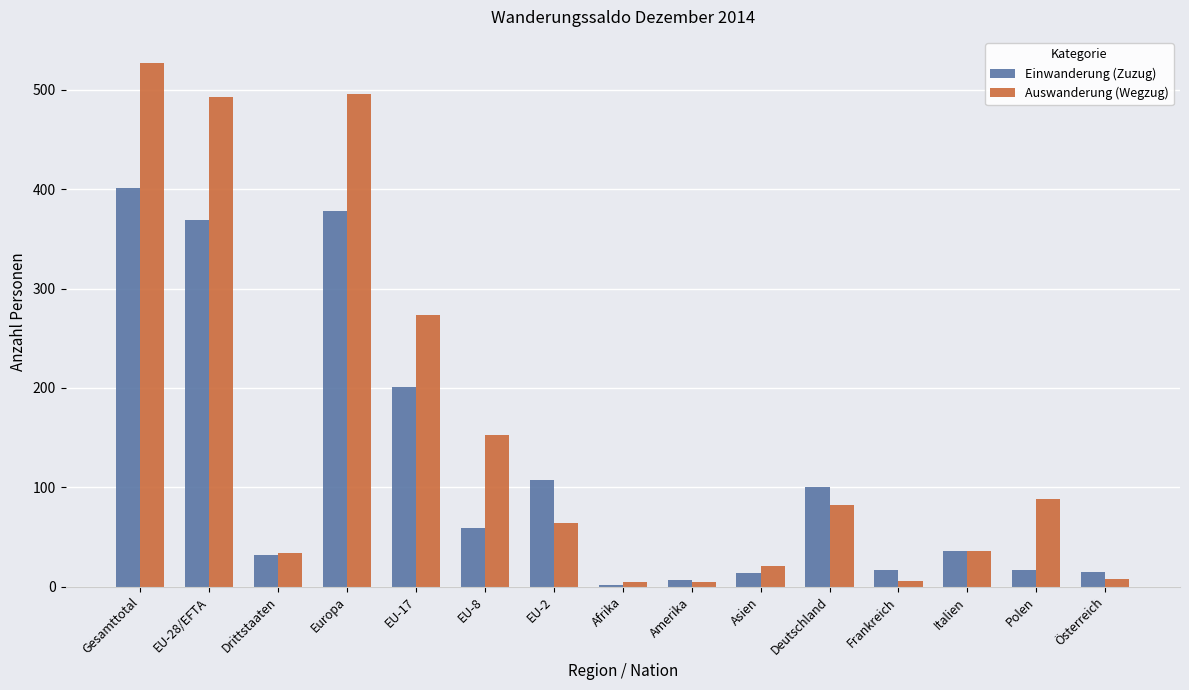

What is the value of the Auswanderung (Wegzug) bar at the 14th from the left?

88